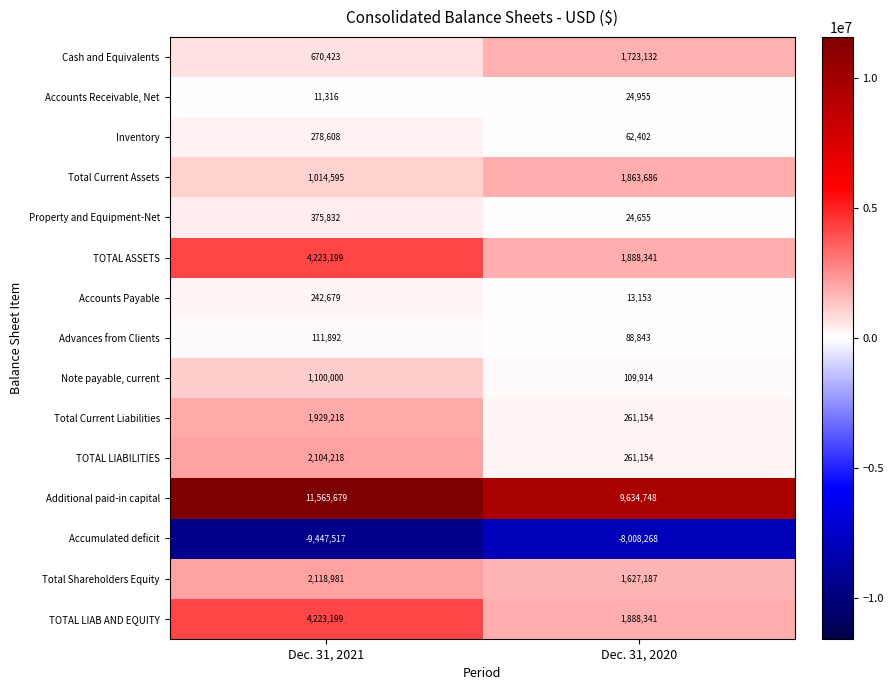

Reading left to right, extract all data points from this chart.

Cash and Equivalents: Dec. 31, 2021=670423	Dec. 31, 2020=1723132
Accounts Receivable, Net: Dec. 31, 2021=11316	Dec. 31, 2020=24955
Inventory: Dec. 31, 2021=278608	Dec. 31, 2020=62402
Total Current Assets: Dec. 31, 2021=1014595	Dec. 31, 2020=1863686
Property and Equipment-Net: Dec. 31, 2021=375832	Dec. 31, 2020=24655
TOTAL ASSETS: Dec. 31, 2021=4223199	Dec. 31, 2020=1888341
Accounts Payable: Dec. 31, 2021=242679	Dec. 31, 2020=13153
Advances from Clients: Dec. 31, 2021=111892	Dec. 31, 2020=88843
Note payable, current: Dec. 31, 2021=1100000	Dec. 31, 2020=109914
Total Current Liabilities: Dec. 31, 2021=1929218	Dec. 31, 2020=261154
TOTAL LIABILITIES: Dec. 31, 2021=2104218	Dec. 31, 2020=261154
Additional paid-in capital: Dec. 31, 2021=11565679	Dec. 31, 2020=9634748
Accumulated deficit: Dec. 31, 2021=-9447517	Dec. 31, 2020=-8008268
Total Shareholders Equity: Dec. 31, 2021=2118981	Dec. 31, 2020=1627187
TOTAL LIAB AND EQUITY: Dec. 31, 2021=4223199	Dec. 31, 2020=1888341